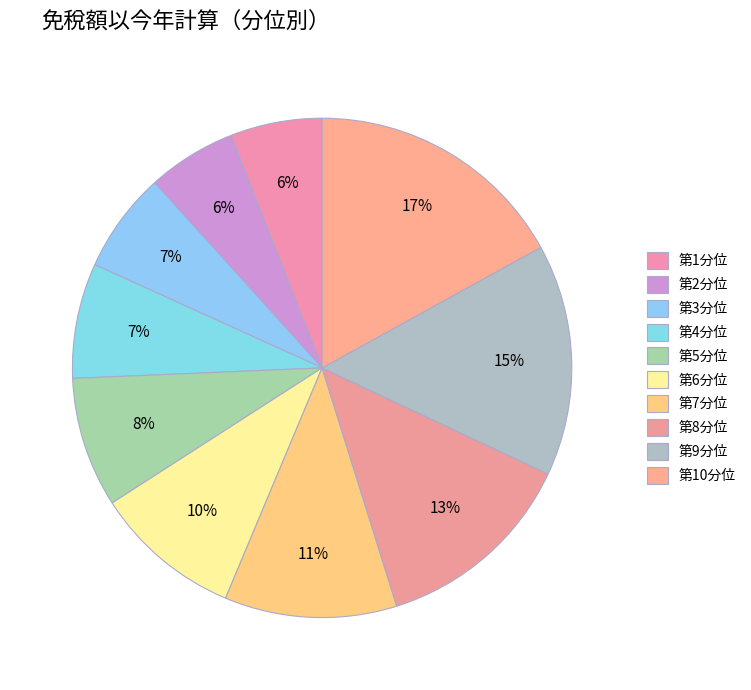

Count the number of slices in the pie.

10